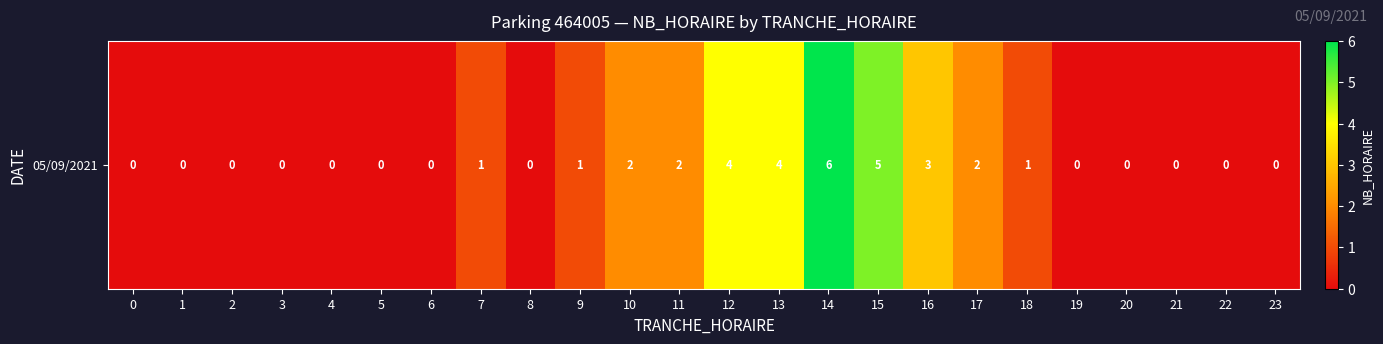

Where is the data nearest to the value 3?

16